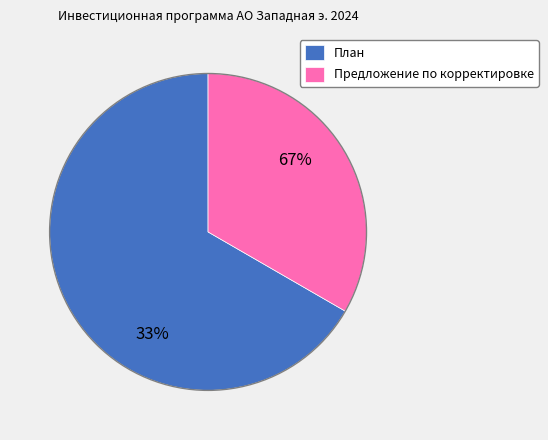

Count the number of slices in the pie.

2